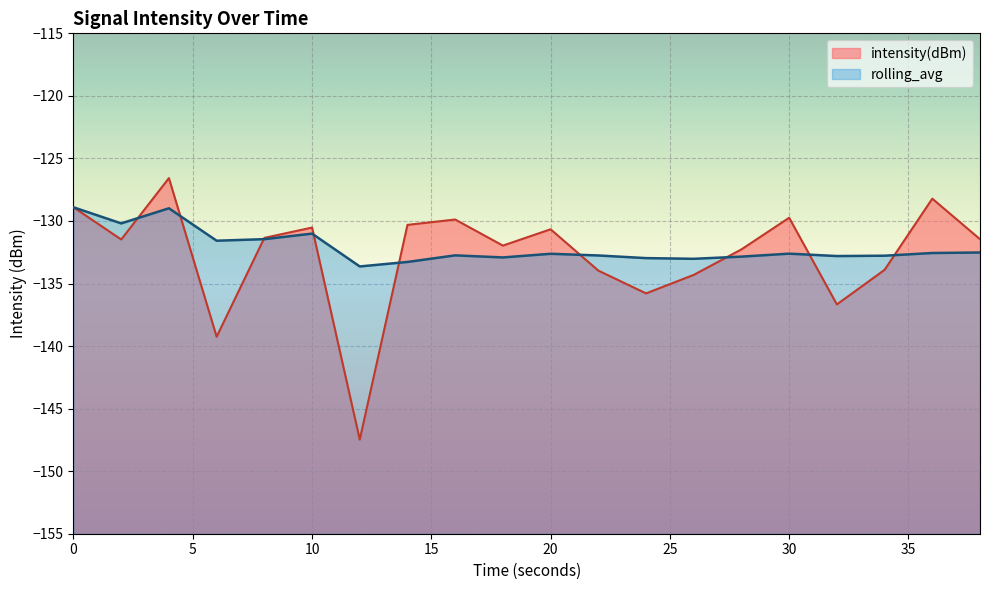

Rank the categories by intensity(dBm) value from lowest to highest.

12, 6, 32, 24, 26, 22, 34, 28, 18, 2, 38, 8, 20, 10, 14, 16, 30, 0, 36, 4